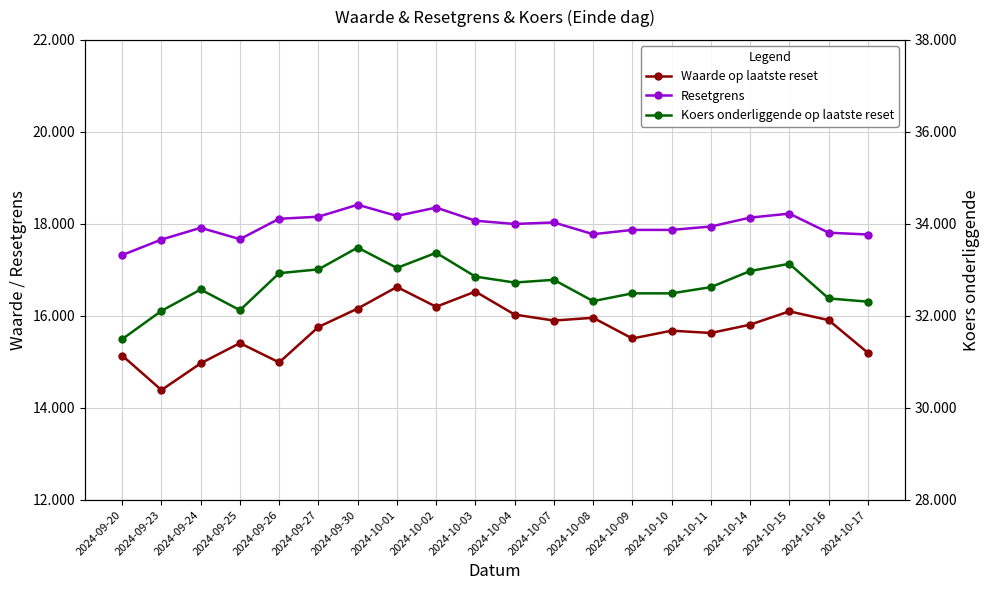

What is the difference between the second highest and second lowest values in the Resetgrens series?

0.7